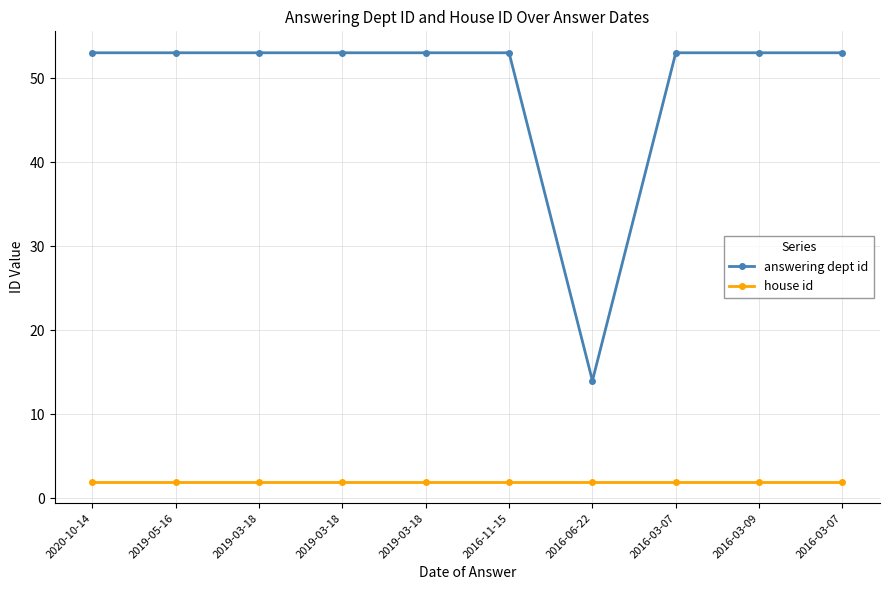

What are all the series names shown in the legend?

answering dept id, house id